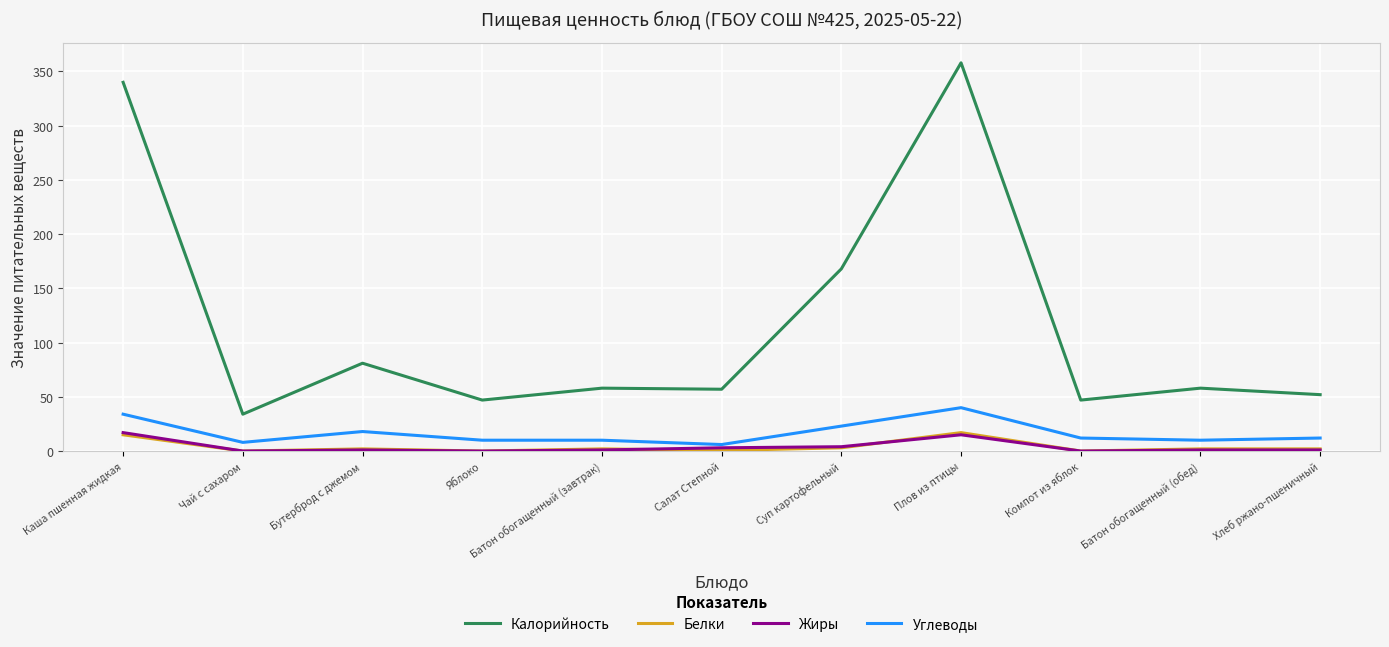

What are all the series names shown in the legend?

Калорийность, Белки, Жиры, Углеводы